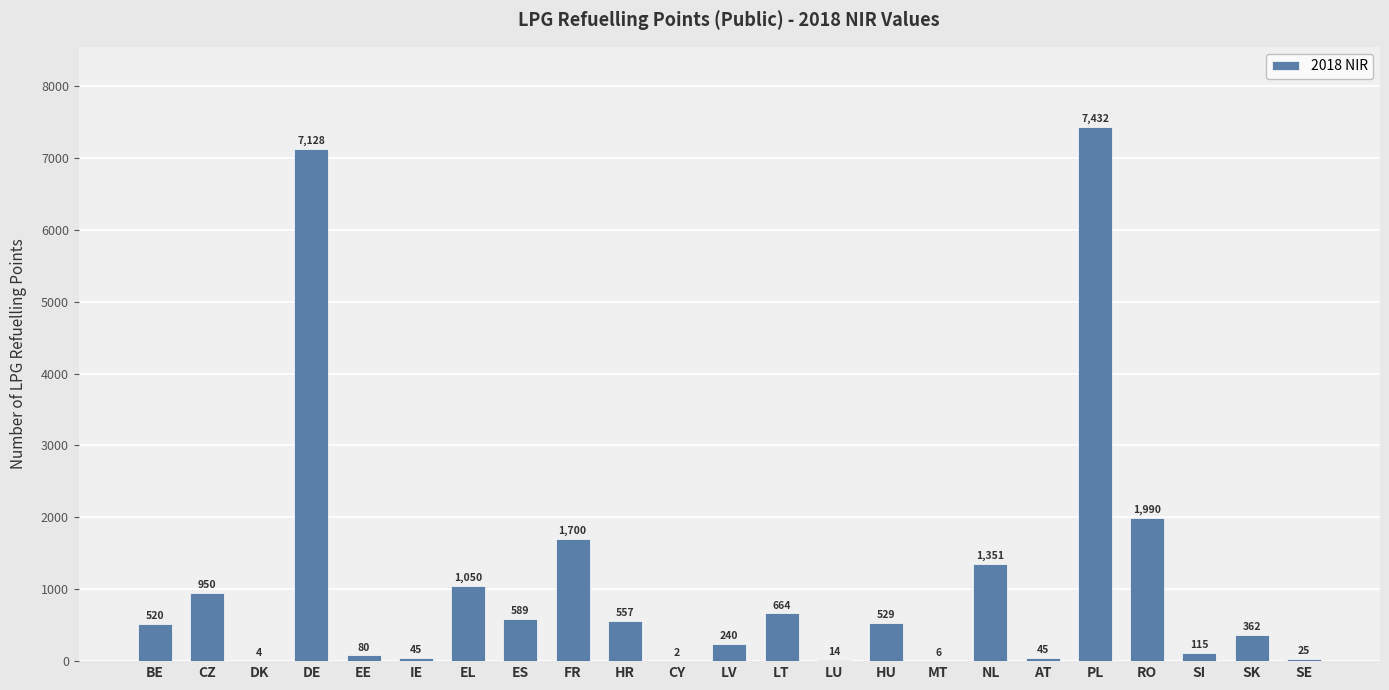

Reading left to right, what are all the values shown in this chart?

520	950	4	7128	80	45	1050	589	1700	557	2	240	664	14	529	6	1351	45	7432	1990	115	362	25